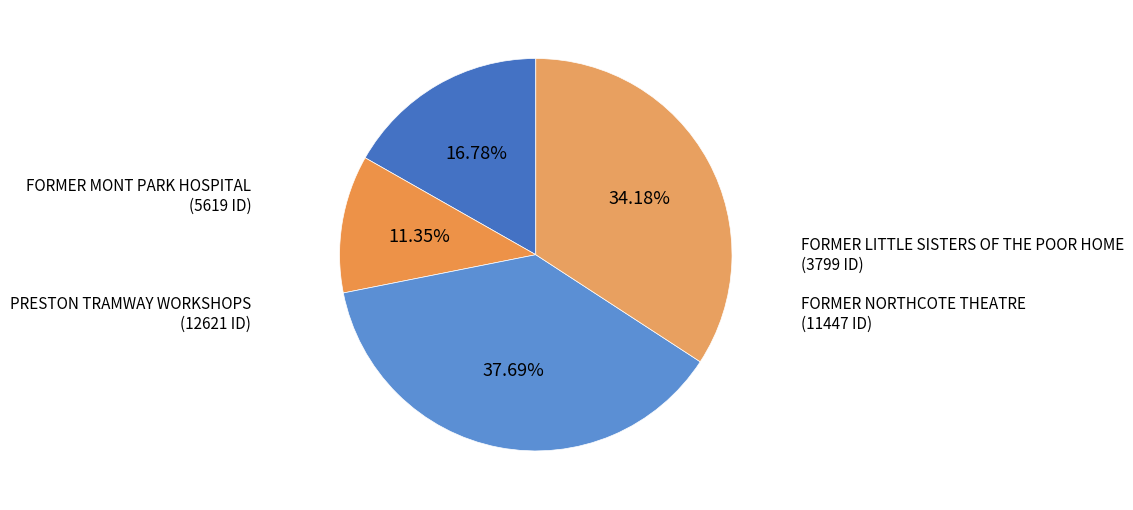

How many segments does this pie chart have?

4